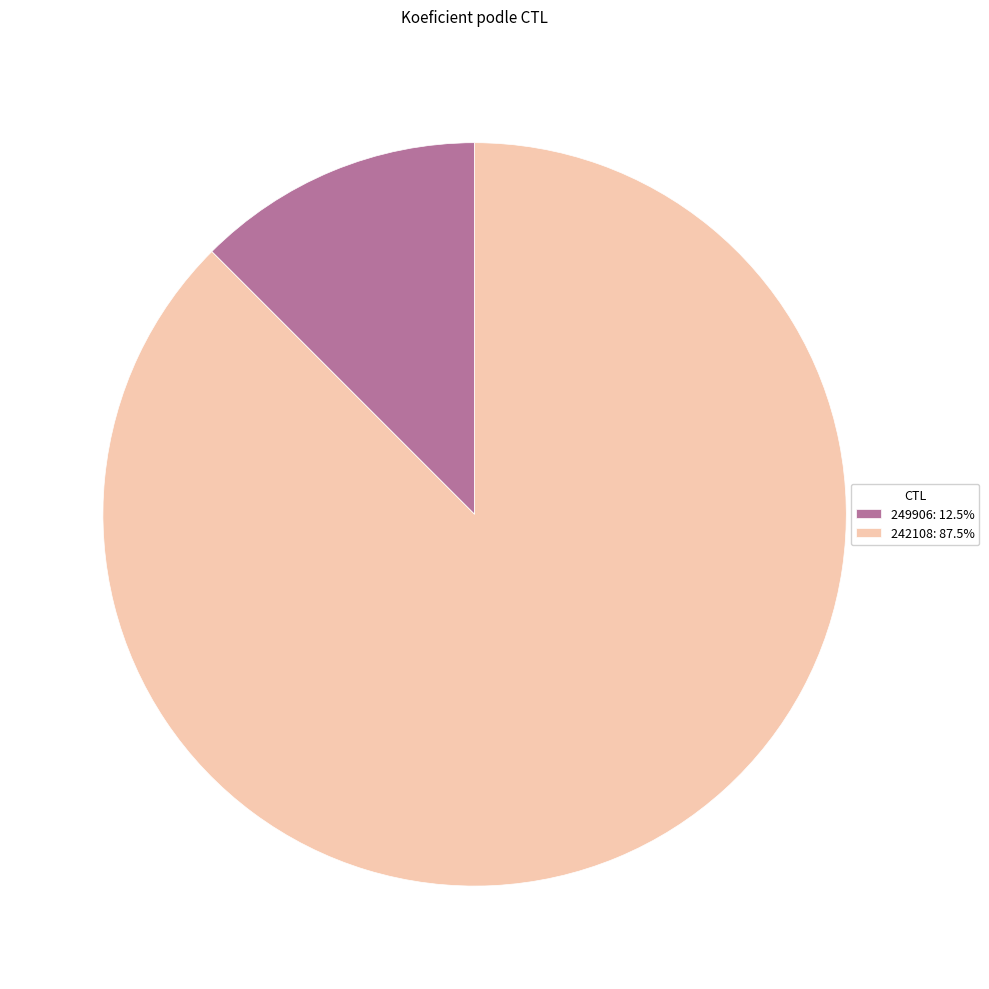

Rank the categories by value from lowest to highest.

249906, 242108